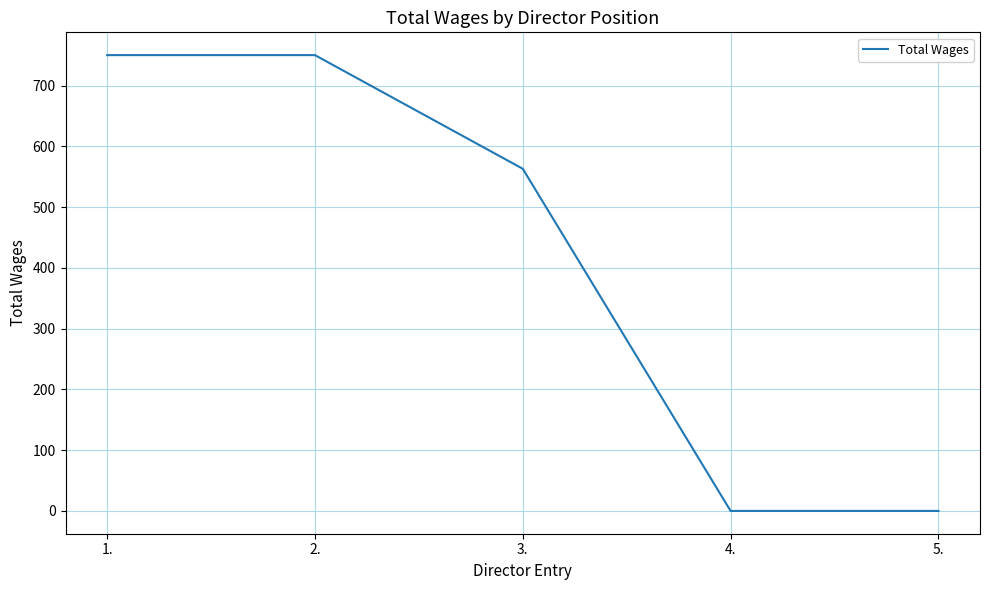

How many distinct data groups are displayed?

1